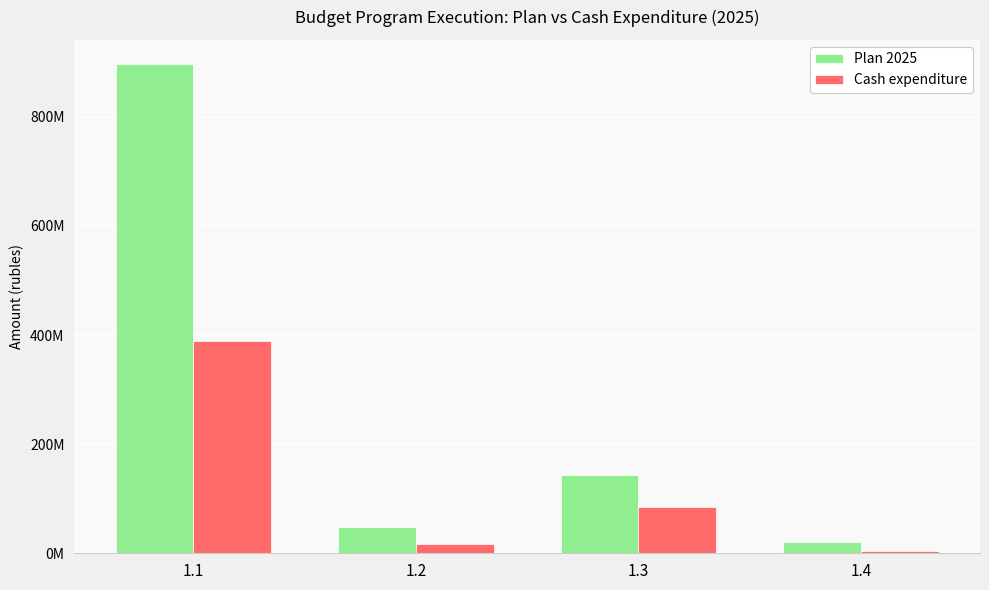

Does the chart contain any negative values?

No